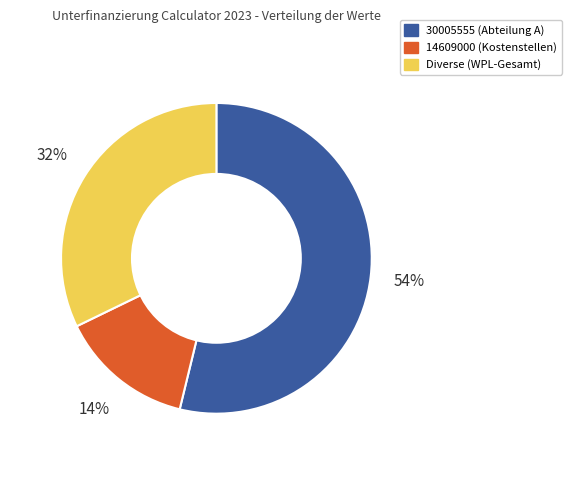

To the nearest percent, what portion does 14609000 (Kostenstellen) represent?

14%